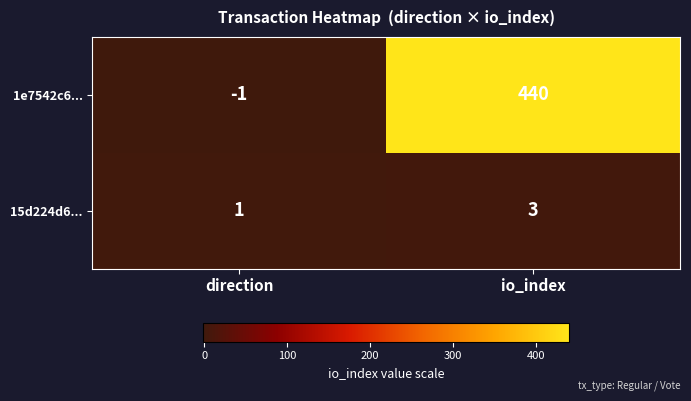

Which label corresponds to the smallest value in the chart?

direction